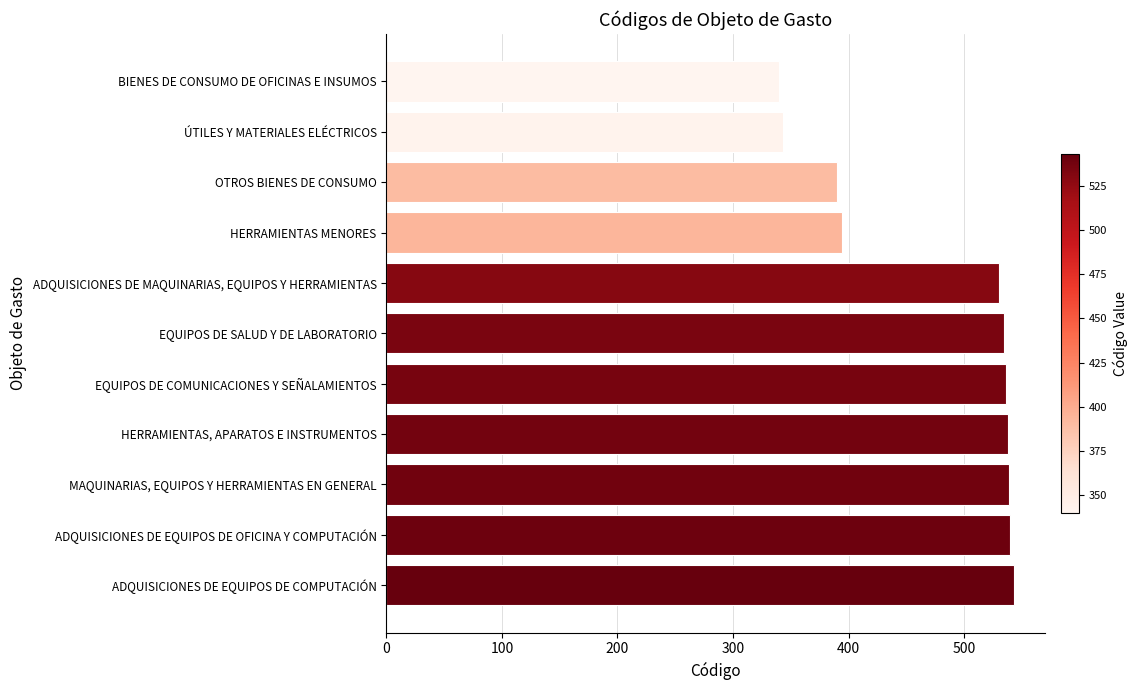

The value at BIENES DE CONSUMO DE OFICINAS E INSUMOS is 562. True or false?

False